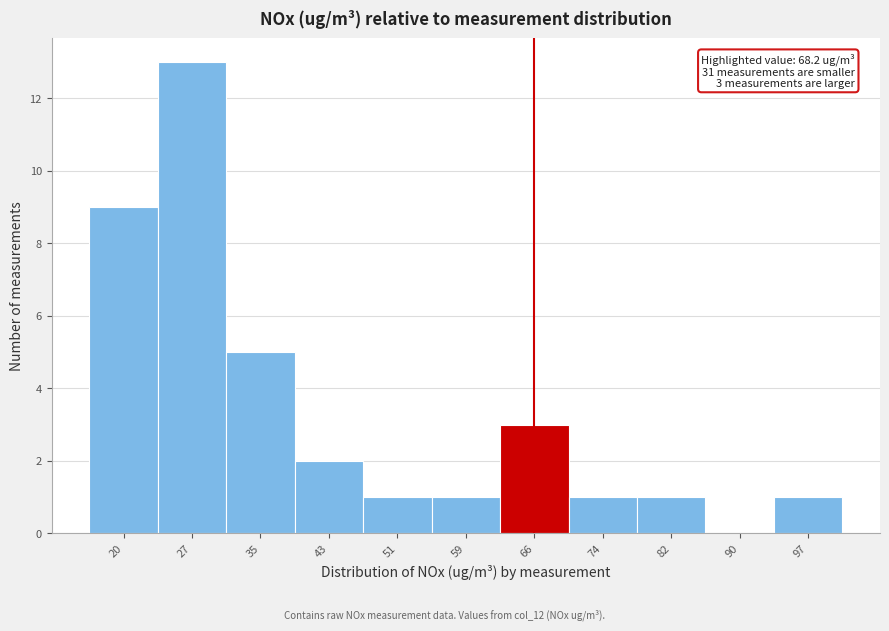

Reading right to left, transcribe all the data shown in this chart.

97=1	90=0	82=1	74=1	66=3	59=1	51=1	43=2	35=5	27=13	20=9